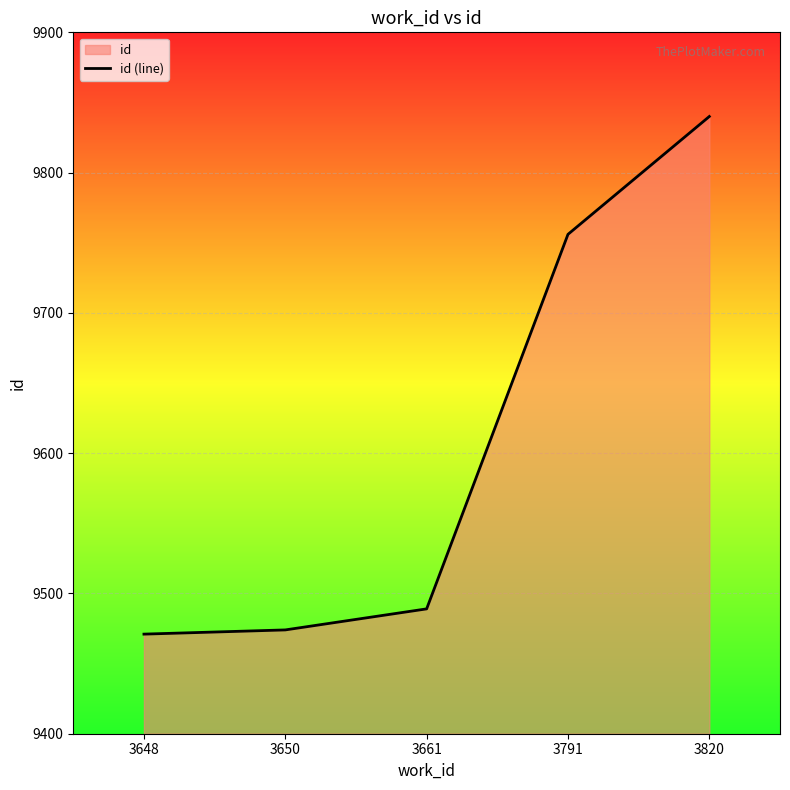

What is the value of the 4th point from the left?

9756